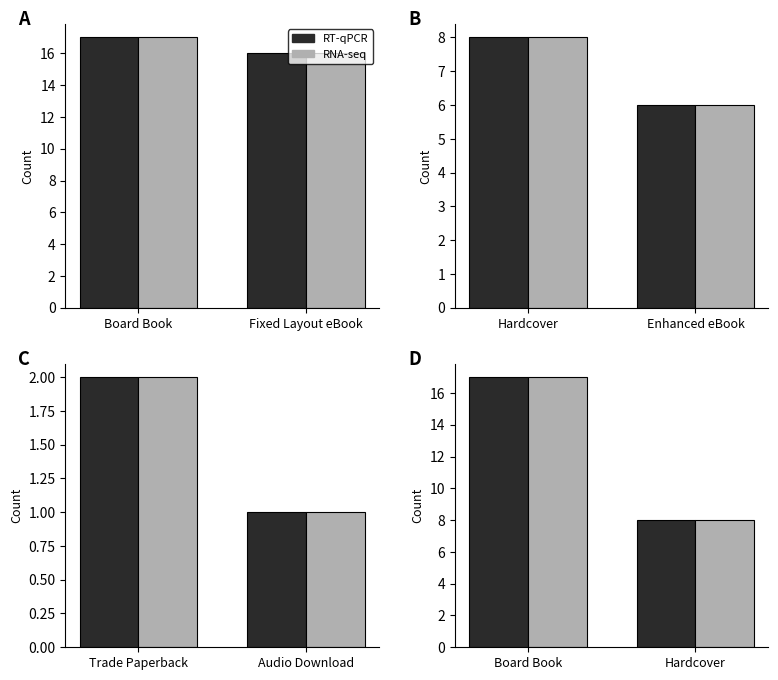

Which category has the highest value in the RNA-seq series?

Board Book